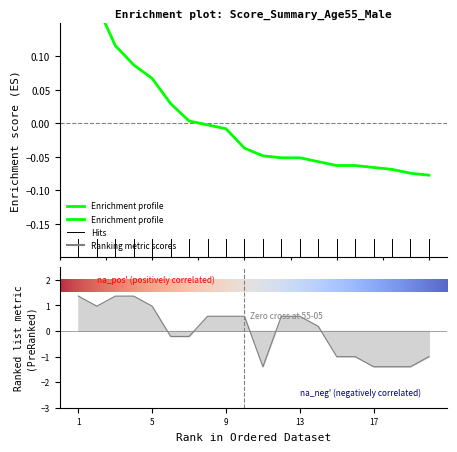

Which has a higher value, 55-13 or 55-10?

55-13